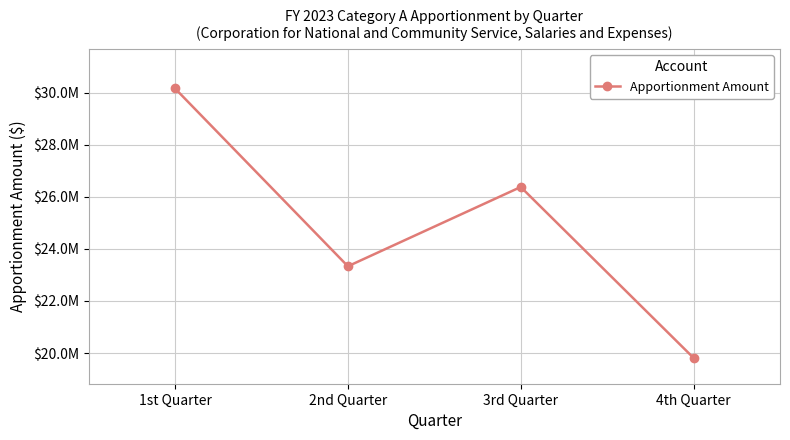

At which category does the data reach its first local valley?

2nd Quarter